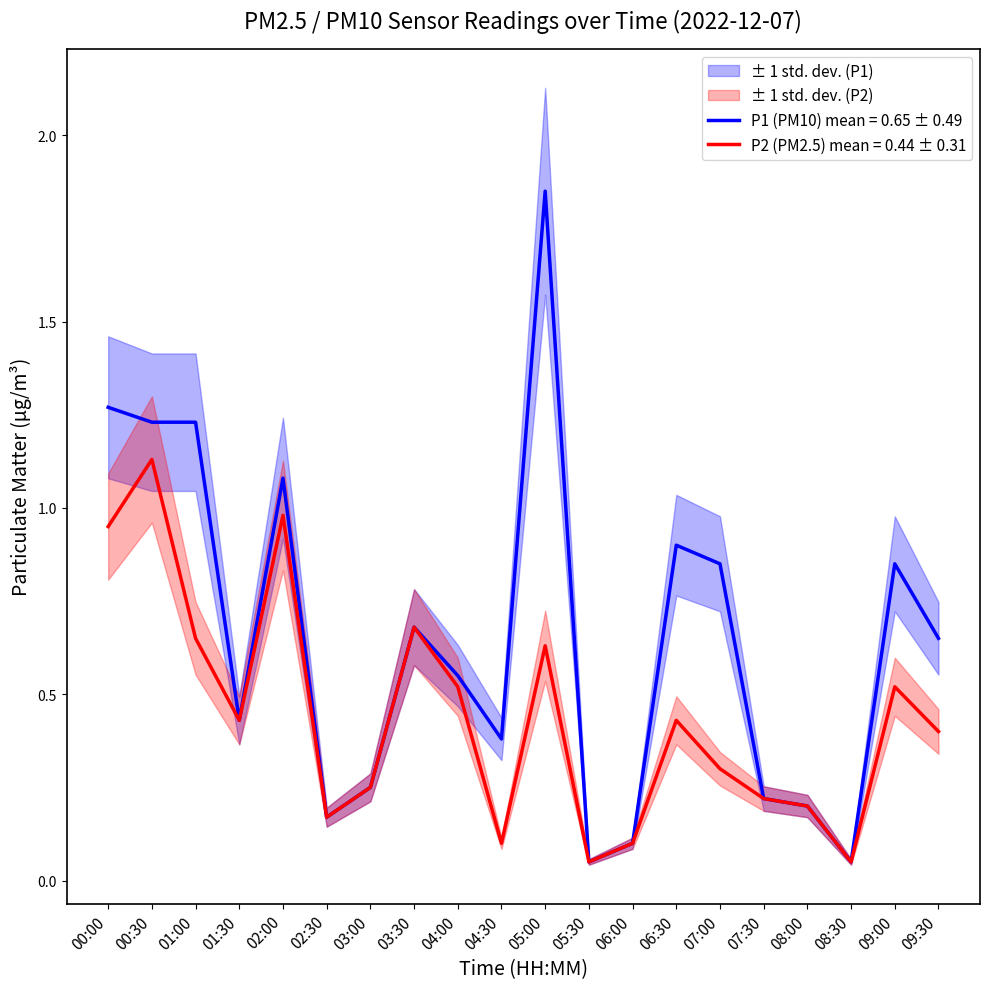

List the series in order of their overall mean, lowest first.

P2, P1